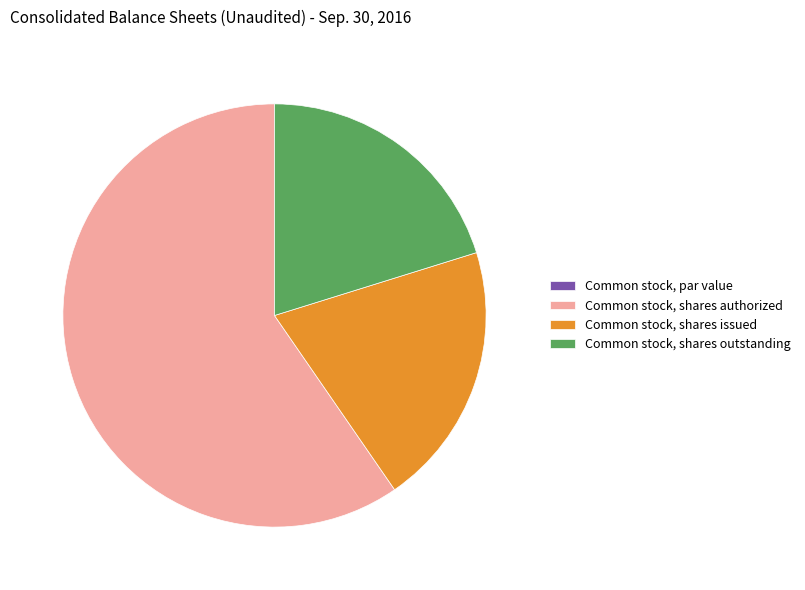

Is it true that Common stock, shares authorized is 60% of the pie?

True